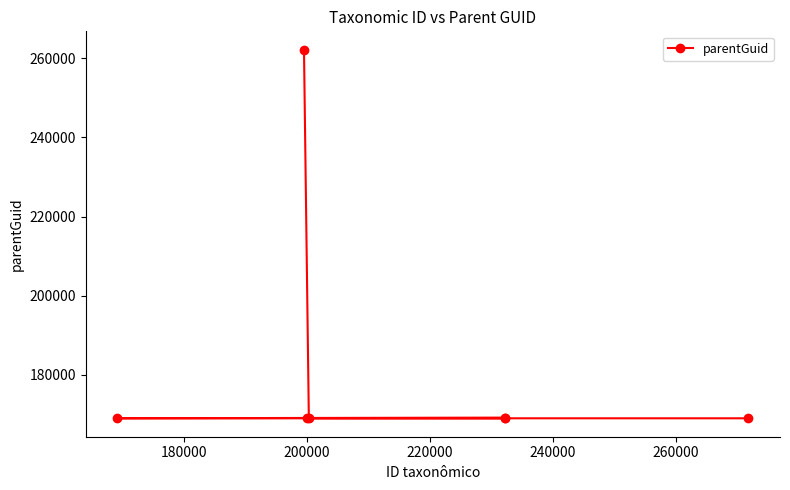

How many interior local peaks (higher than both neighbors) does the data have?

1